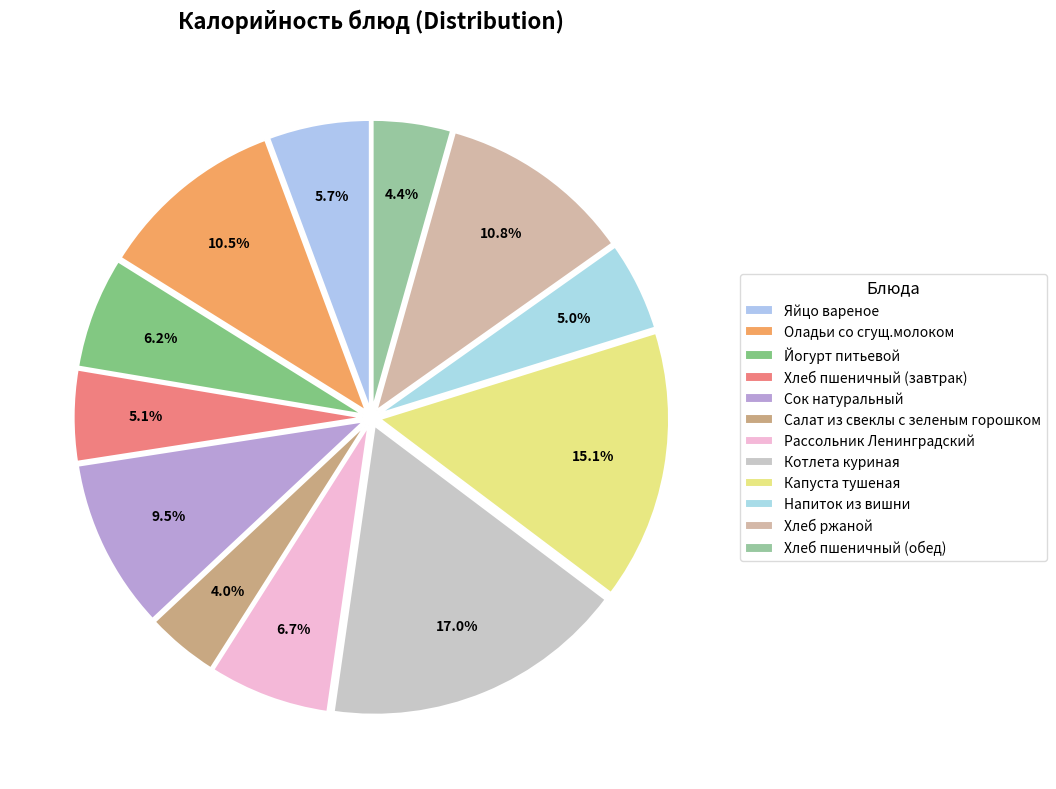

To the nearest percent, what is the combined percentage of Капуста тушеная and Хлеб пшеничный (завтрак)?

20%